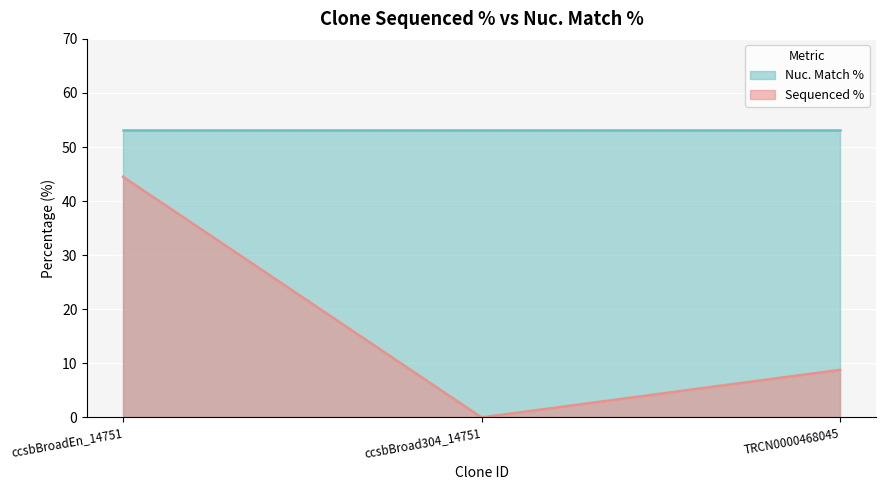

What is the change in value from ccsbBroadEn_14751 to TRCN0000468045?

-35.7